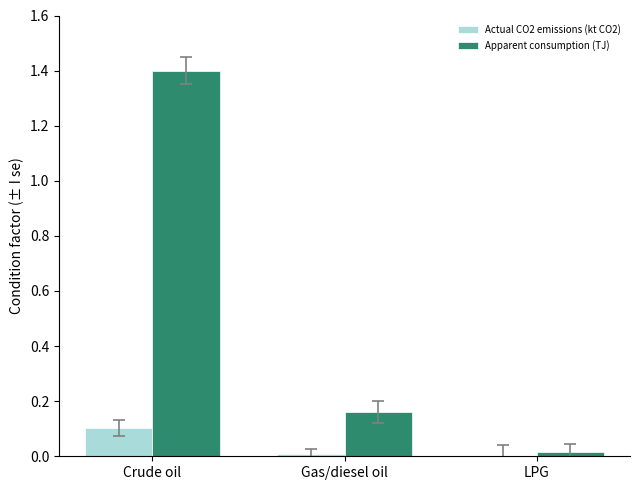

At which label does Apparent consumption (TJ) reach its peak?

Crude oil